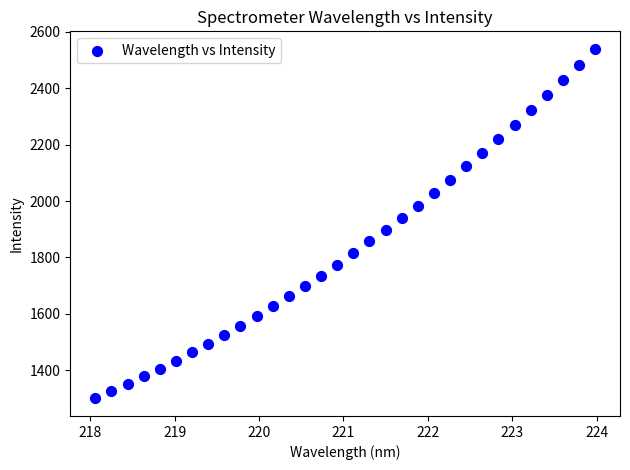

What is the range of Y values (max minus min)?

1239.5